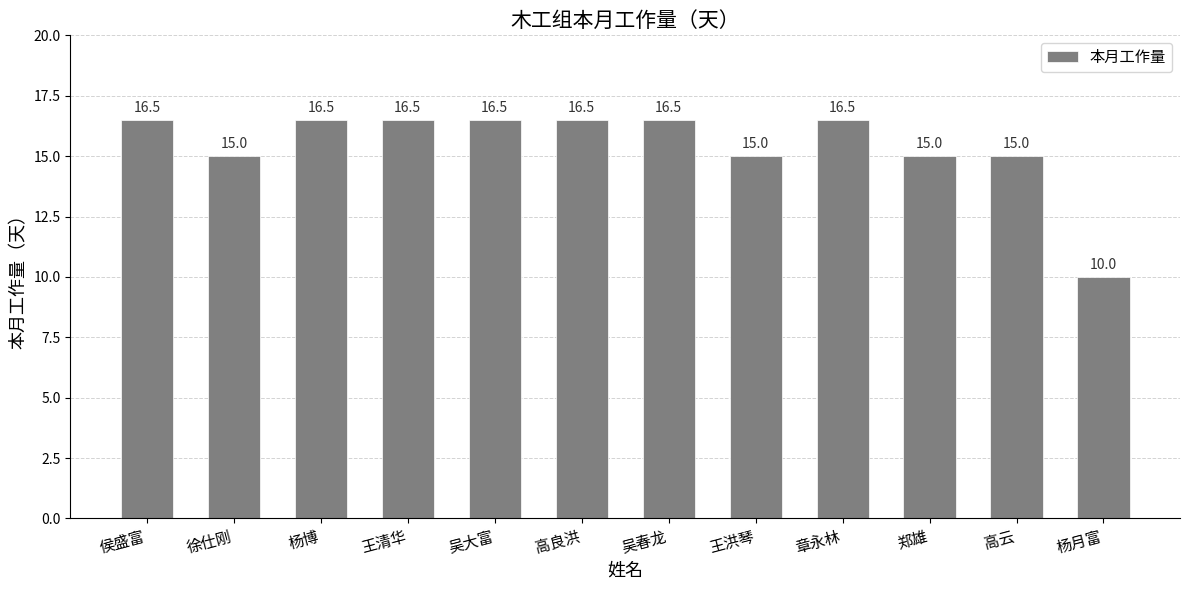

Is it true that the value at 高良洪 is 24.5?

False